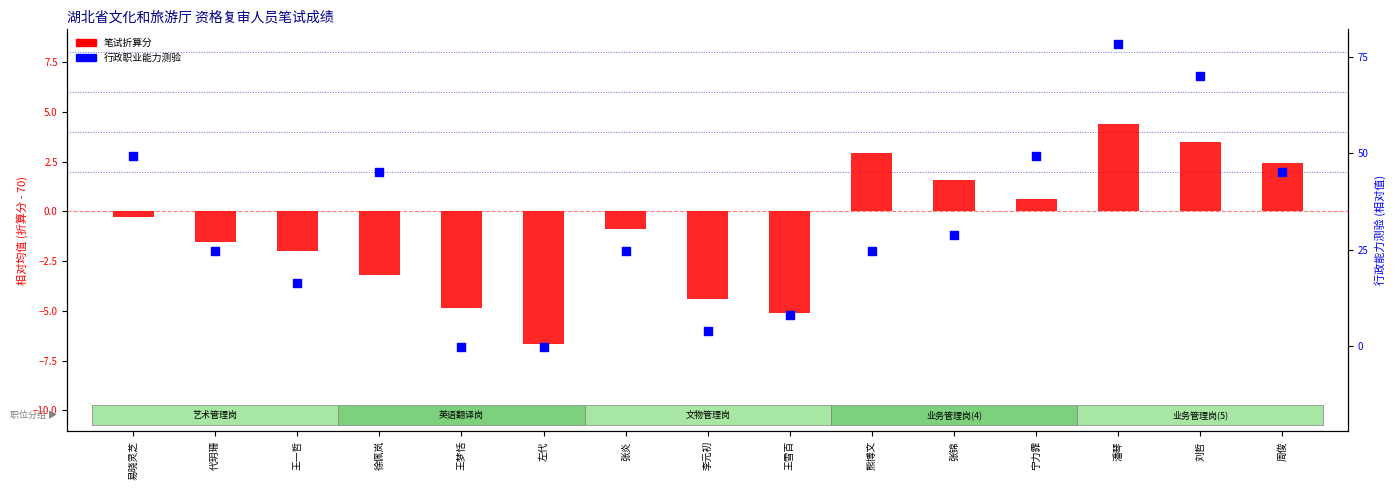

What are all the series names shown in the legend?

笔试折算分, 行政职业能力测验